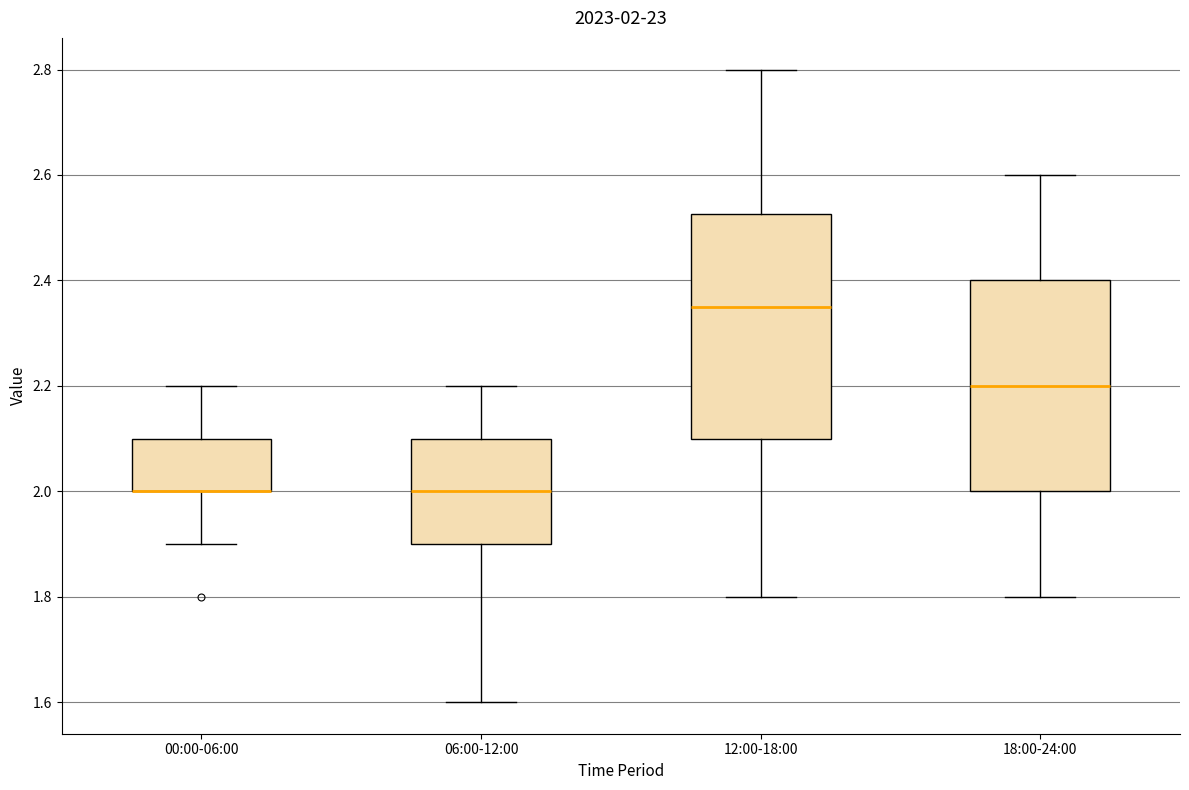

Which box is the tallest, from its lower edge to its upper edge?

12:00-18:00